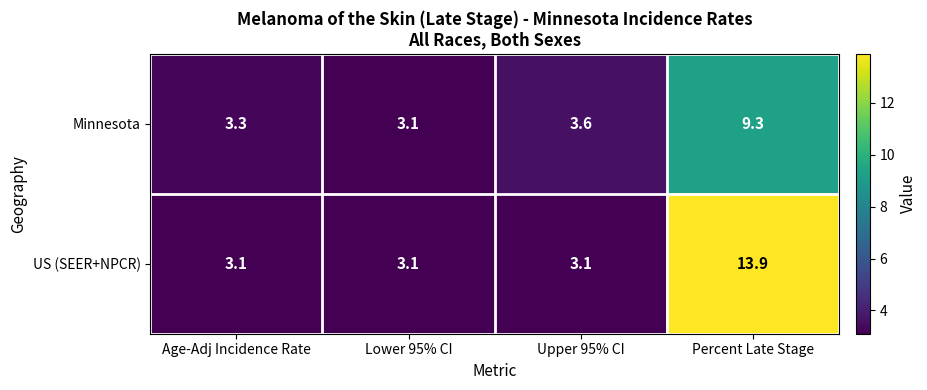

What is the total value across all series at Upper 95% CI?

6.7